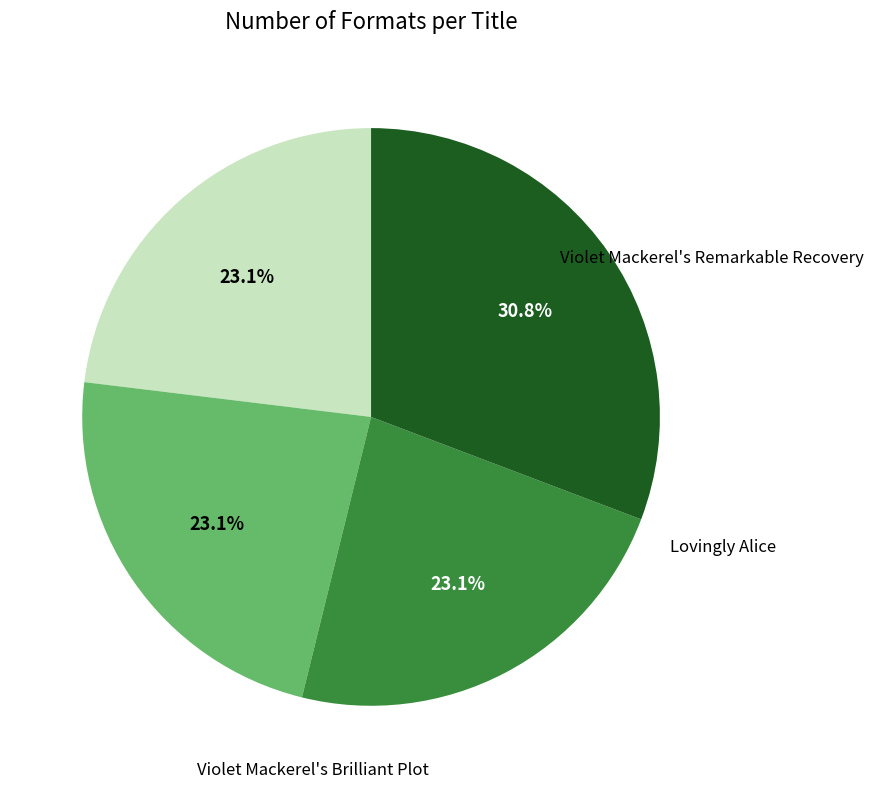

To the nearest percent, what portion does Lovingly Alice represent?

23%